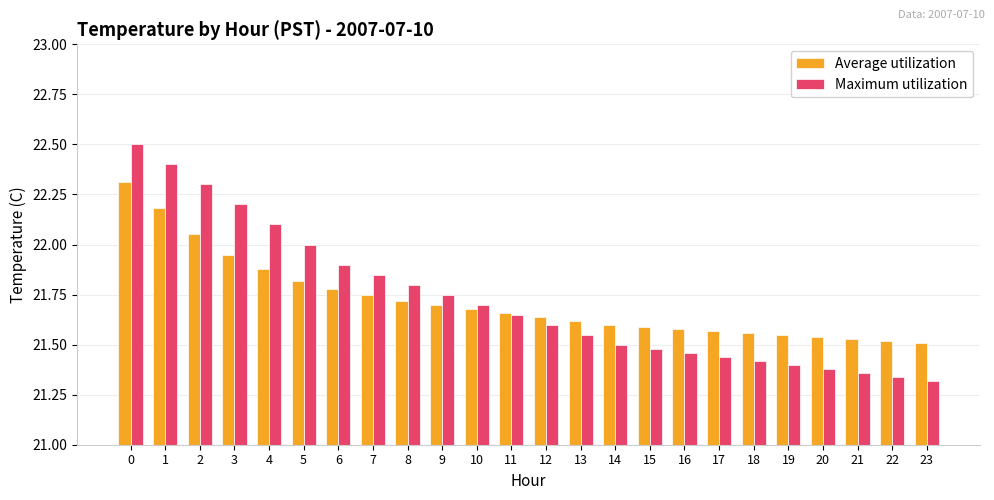

Which category has the lowest value across all series?

23